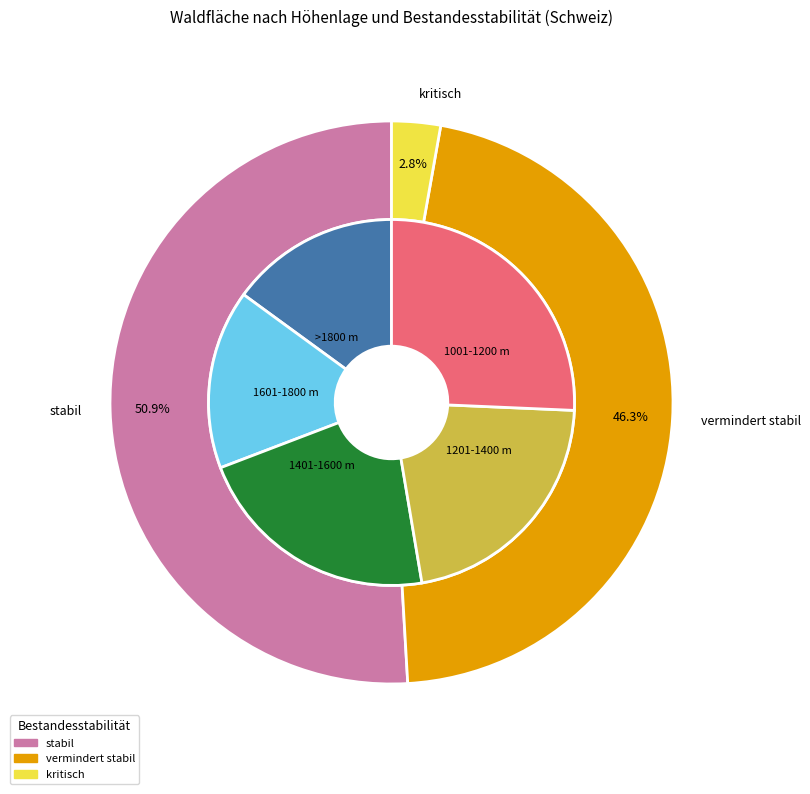

Which series has the widest spread of values?

vermindert stabil